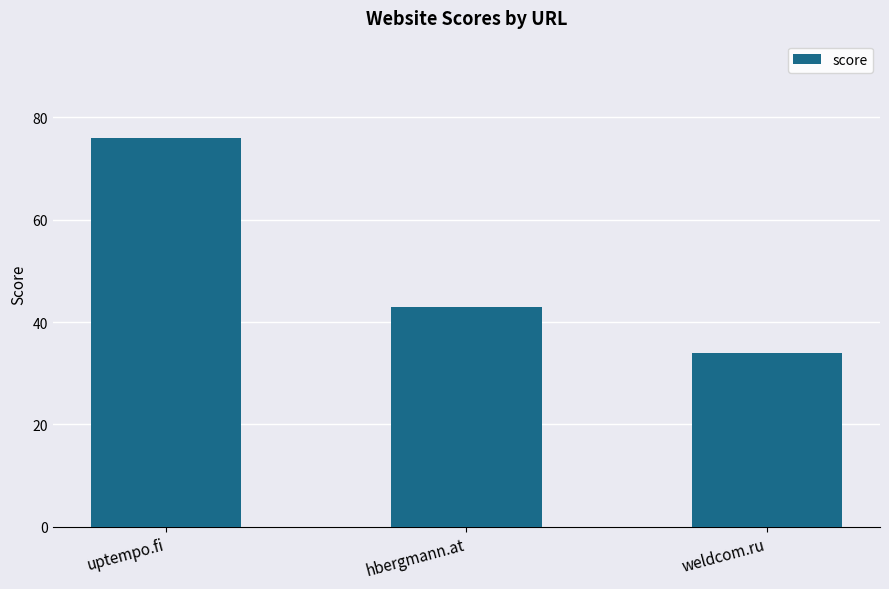

What is the label of the 3rd bar from the right?

uptempo.fi